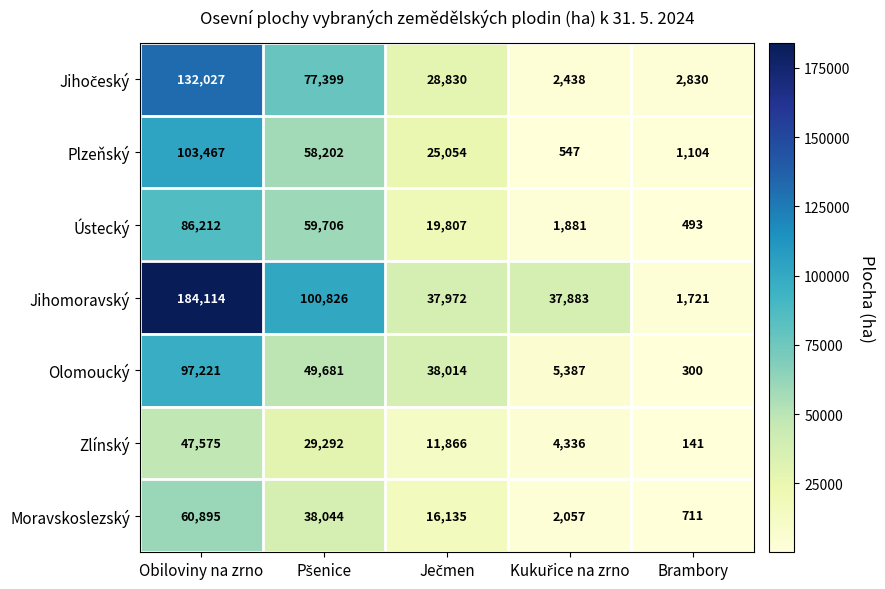

At which label does Plzeňský reach its peak?

Obiloviny na zrno